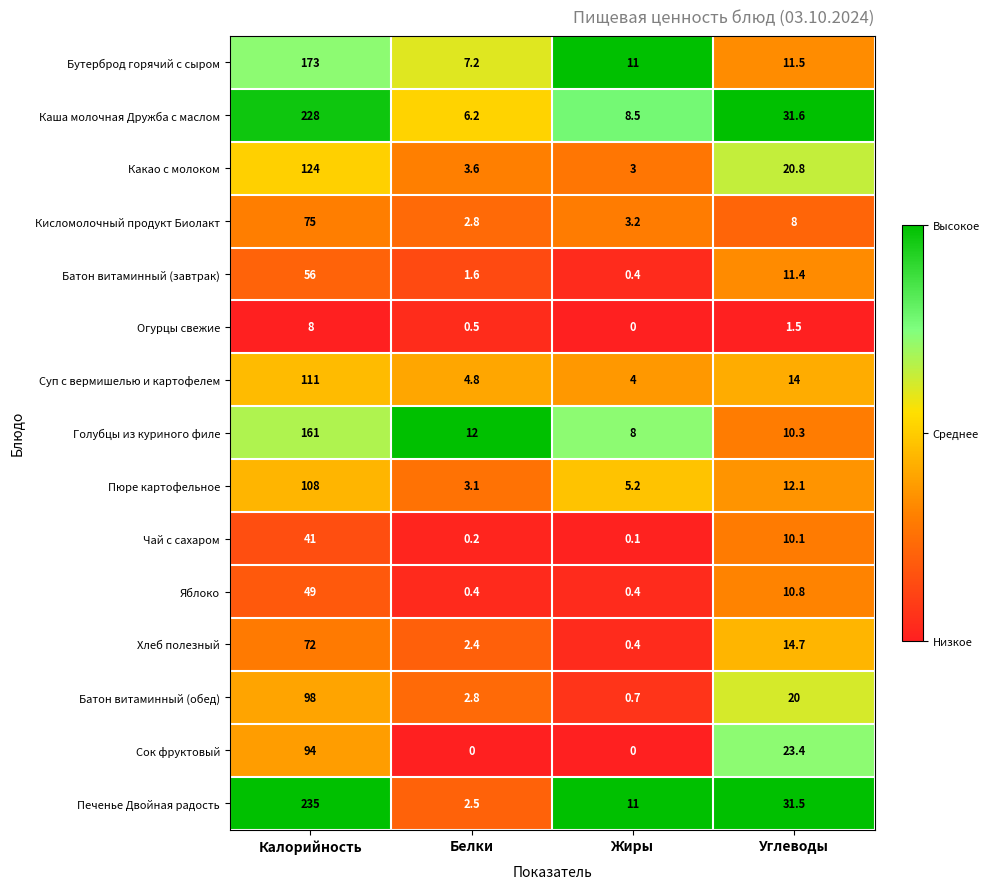

Rank the series by their maximum value, from lowest to highest.

Огурцы свежие, Чай с сахаром, Яблоко, Батон витаминный (завтрак), Хлеб полезный, Кисломолочный продукт Биолакт, Сок фруктовый, Батон витаминный (обед), Пюре картофельное, Суп с вермишелью и картофелем, Какао с молоком, Голубцы из куриного филе, Бутерброд горячий с сыром, Каша молочная Дружба с маслом, Печенье Двойная радость